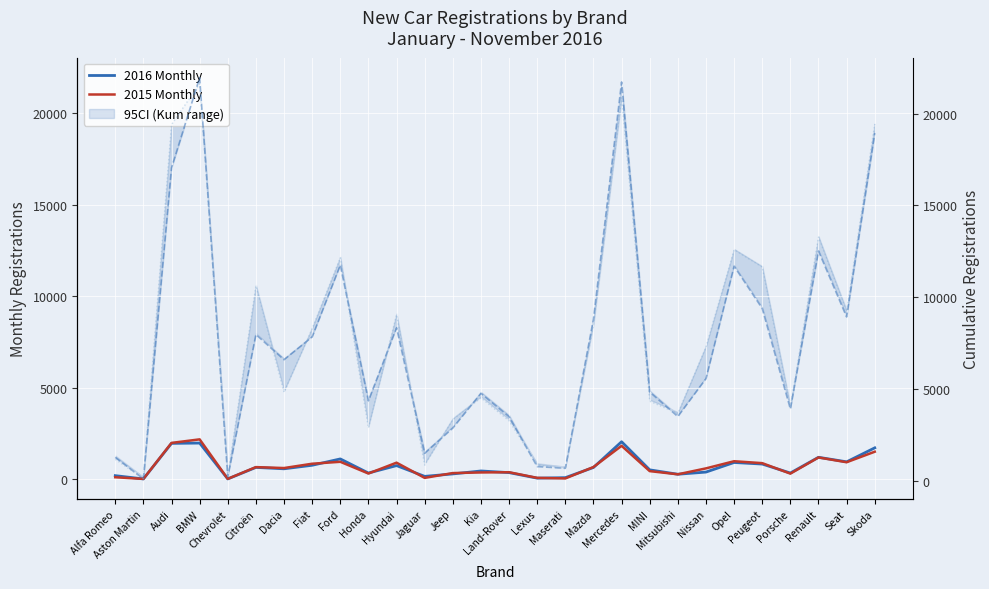

Which series has the largest total across all categories?

Kum 2015